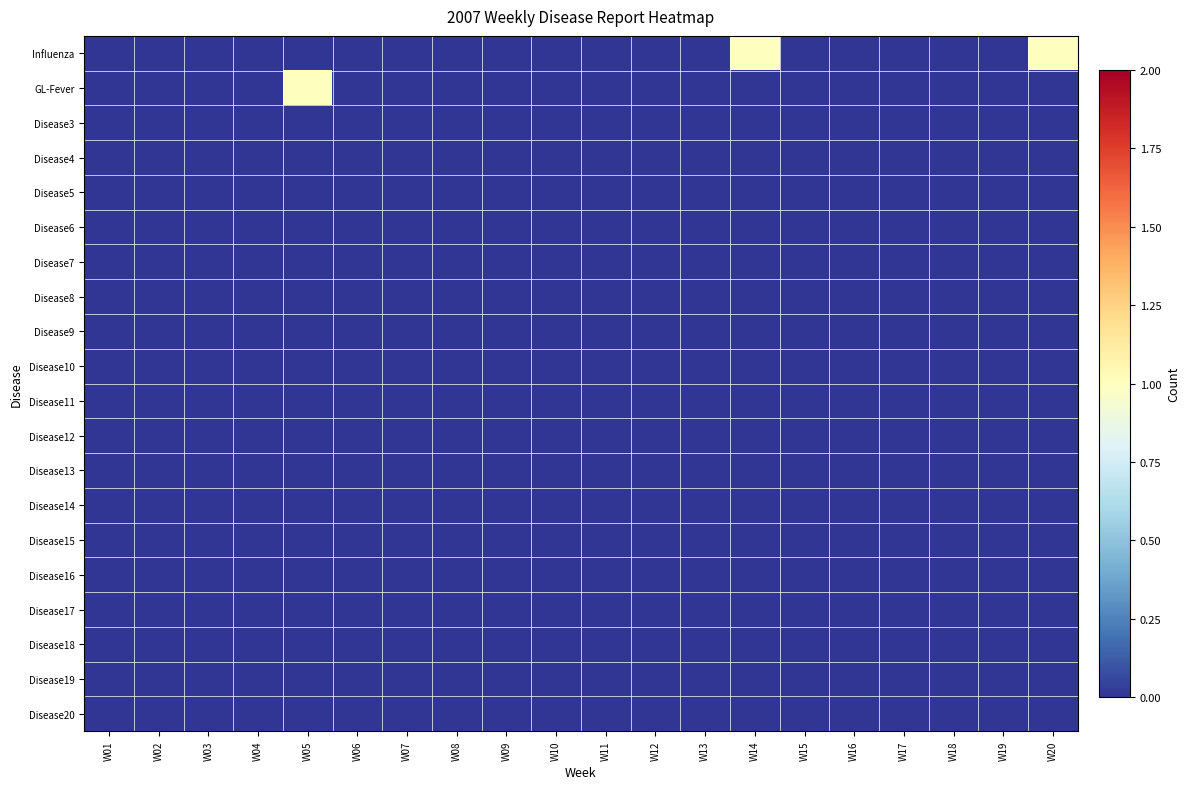

How many categories are shown in the chart?

20